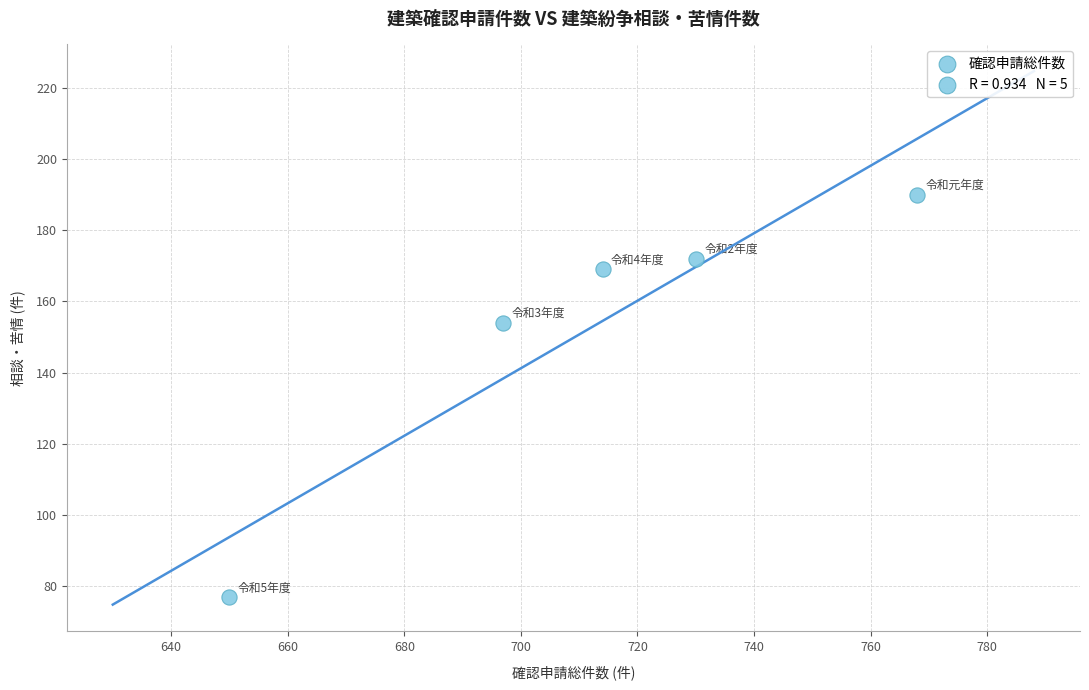

What Y value in the scatter plot is closest to 133?

154